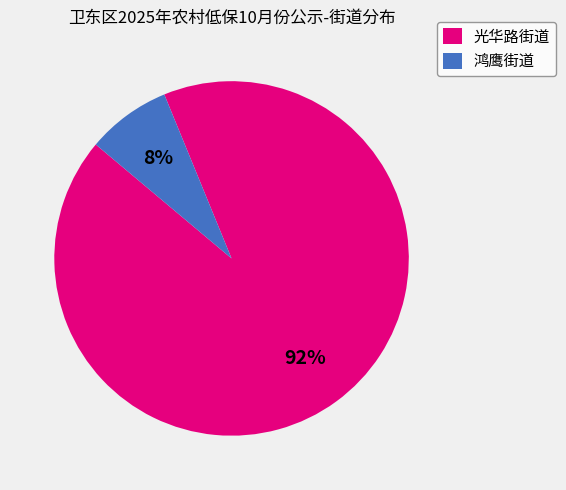

To the nearest percent, what is the average slice percentage?

50%